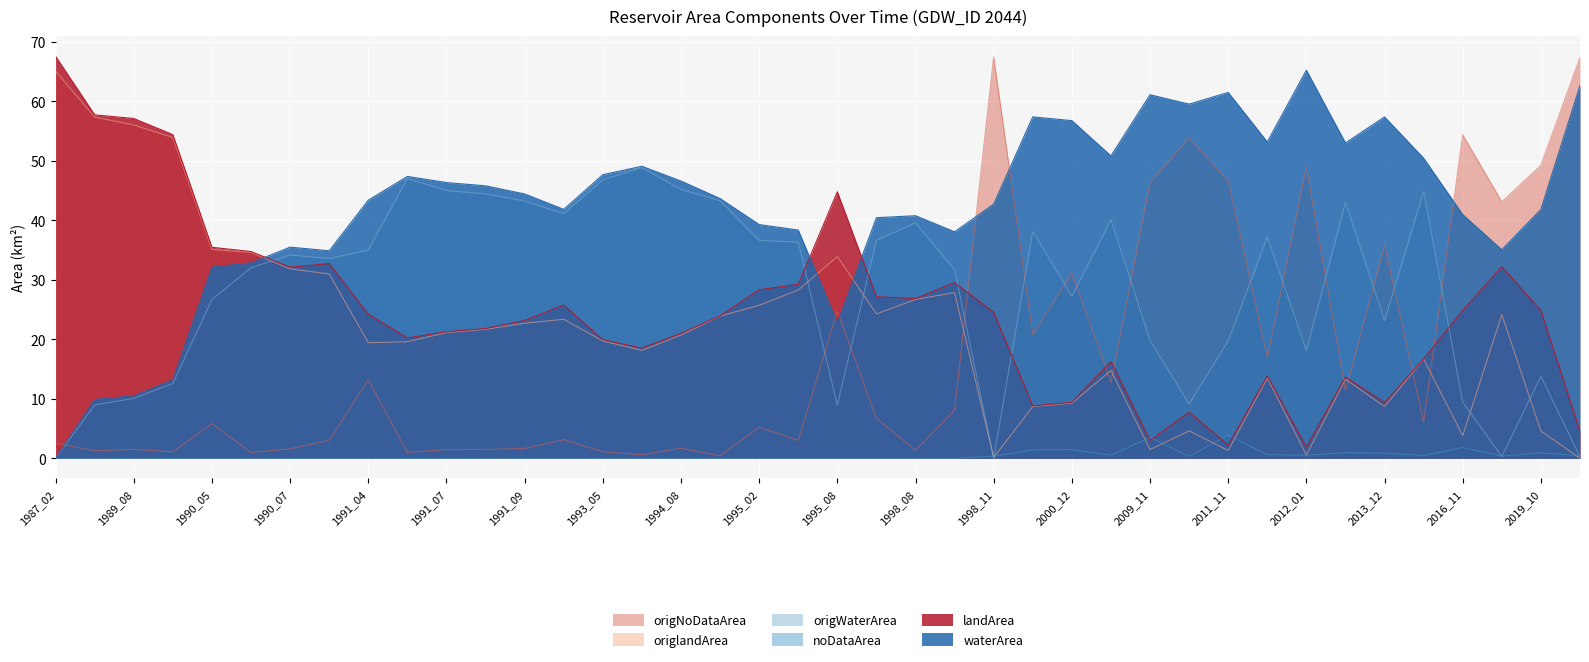

What is the sum of the origNoDataArea values at 2012_01 and 2013_12?

84.7